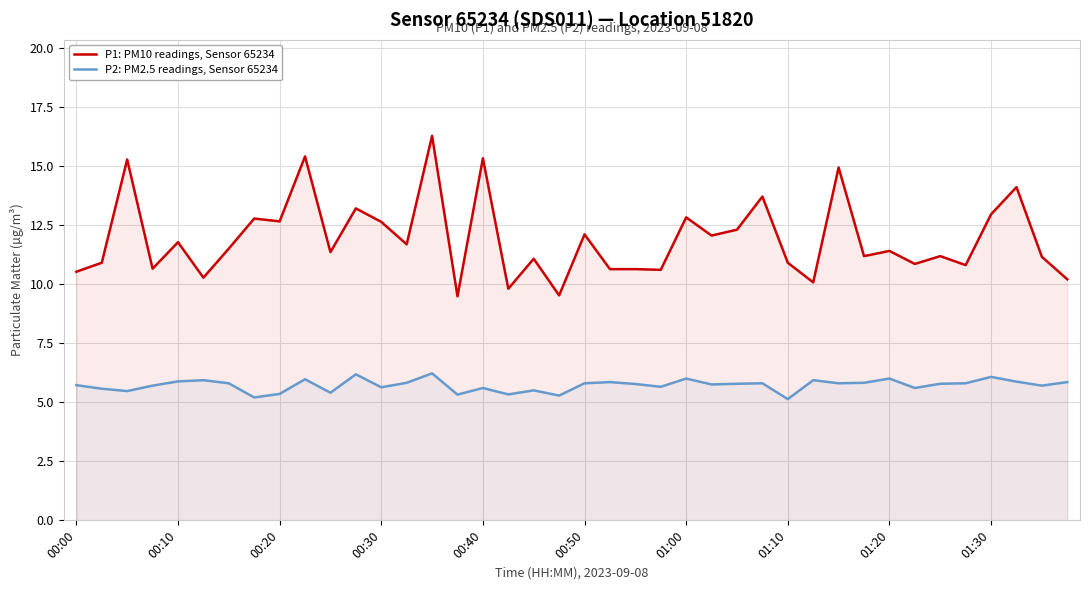

At how many categories does at least one series exceed 7?

40